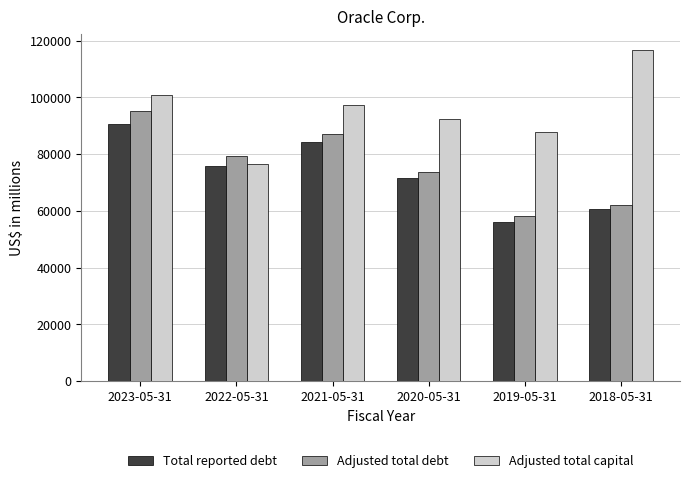

Is the value of Total reported debt at 2019-05-31 greater than the value of Adjusted total capital at 2018-05-31?

No